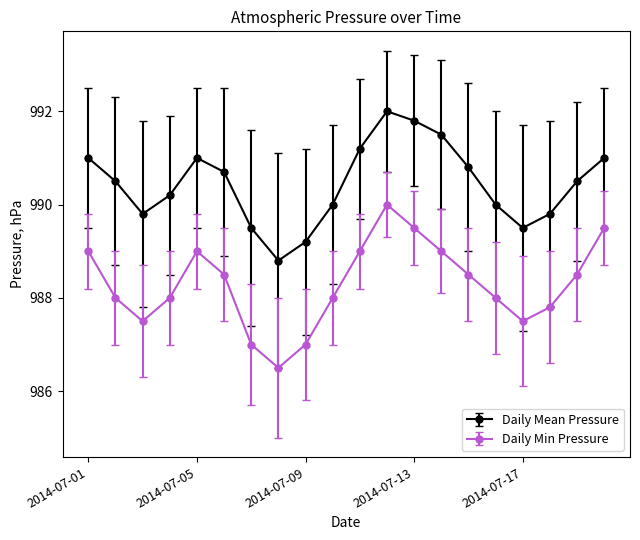

What is the highest value of the Daily Mean Pressure series?

992.0